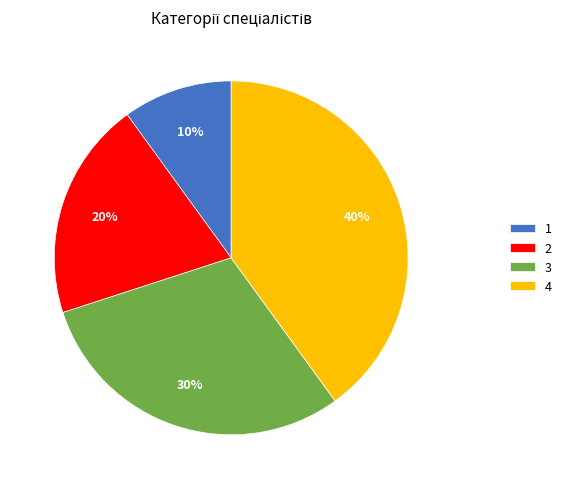

How many slices are in this pie chart?

4